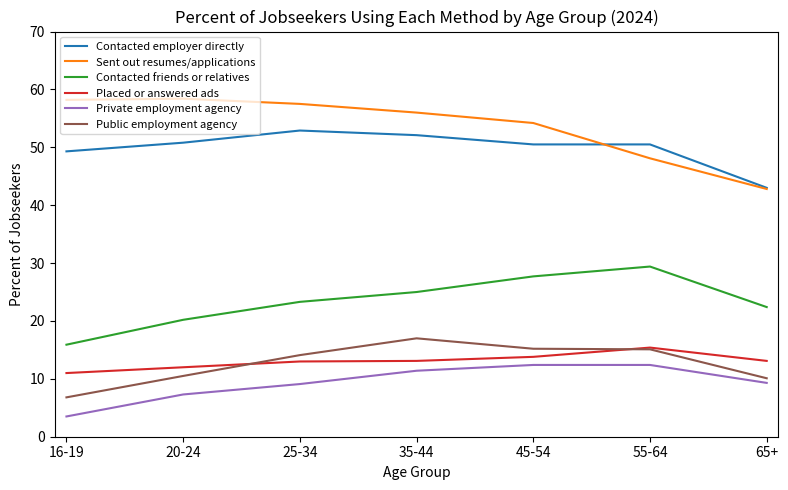

List the series in order of their peak value, lowest first.

Private employment agency, Placed or answered ads, Public employment agency, Contacted friends or relatives, Contacted employer directly, Sent out resumes/applications